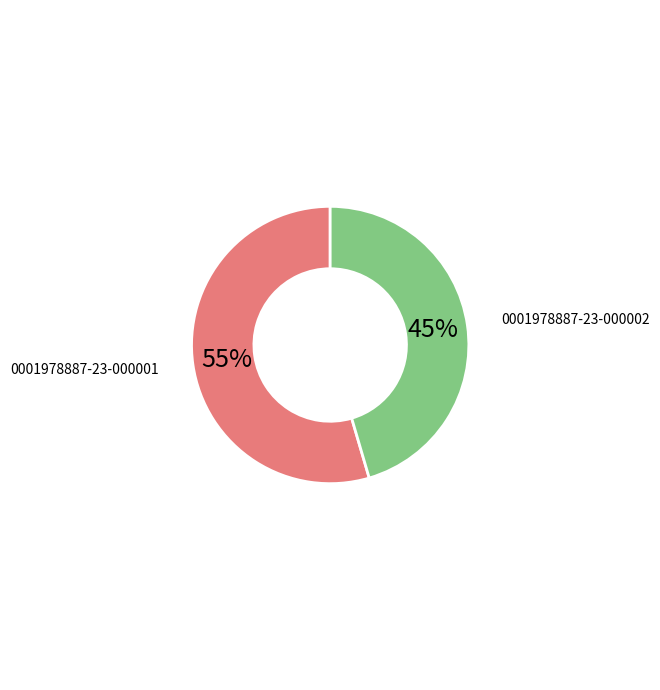

What is the ratio of the value at 0001978887-23-000002 to the value at 0001978887-23-000001?

0.8